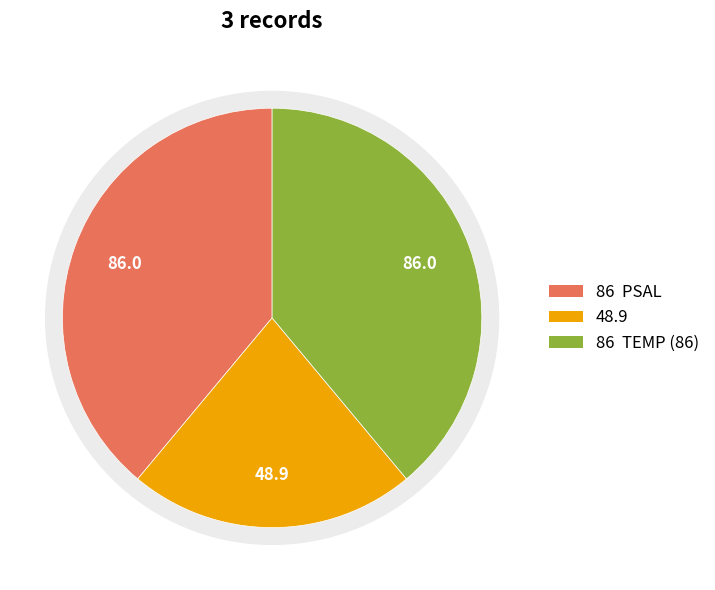

Is the sum of PSAL and TEMP (86) greater than half?

Yes